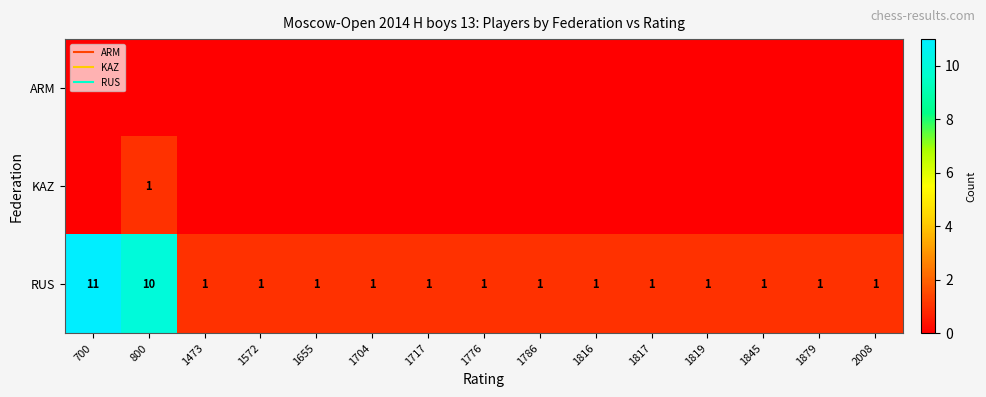

Which series changed the most between 1819 and 1879?

ARM